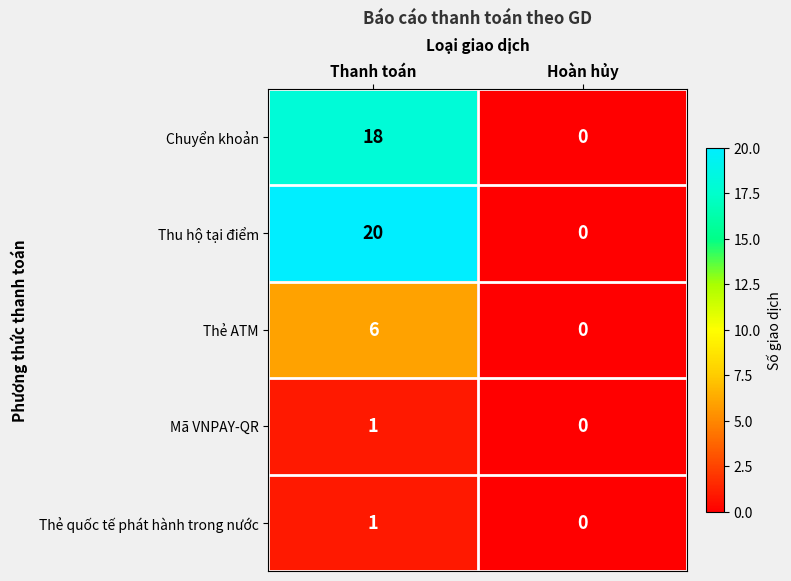

True or false: Thu hộ tại điểm has a value of 35 at Thanh toán.

False